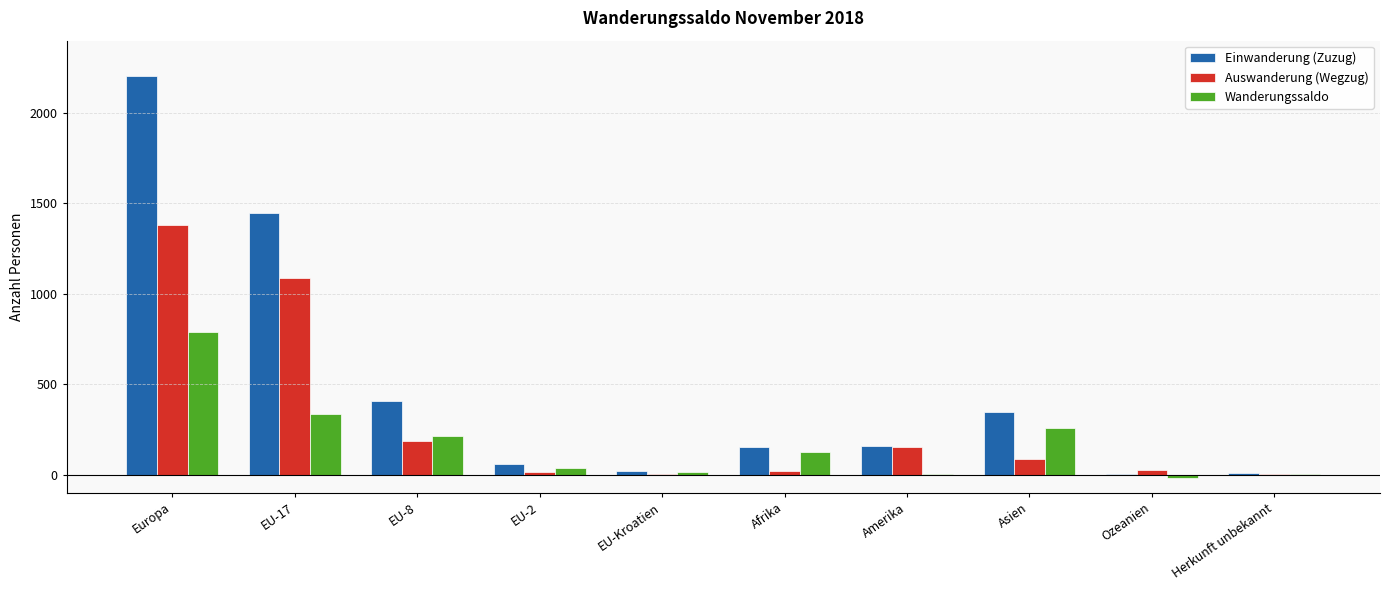

Which series changed the most between EU-8 and Amerika?

Einwanderung (Zuzug)